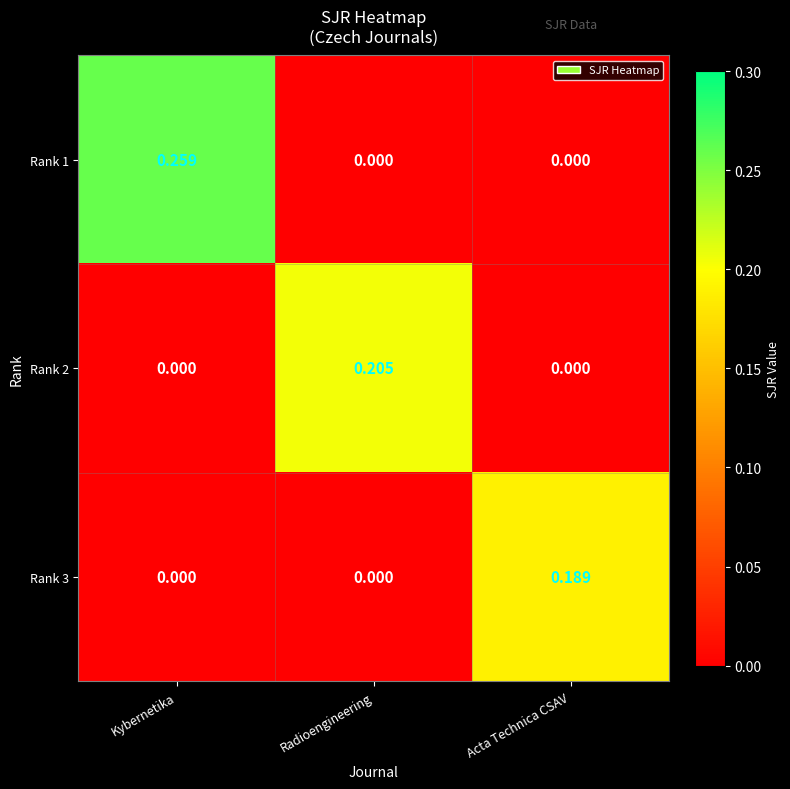

Which category has the highest value across all series?

Kybernetika